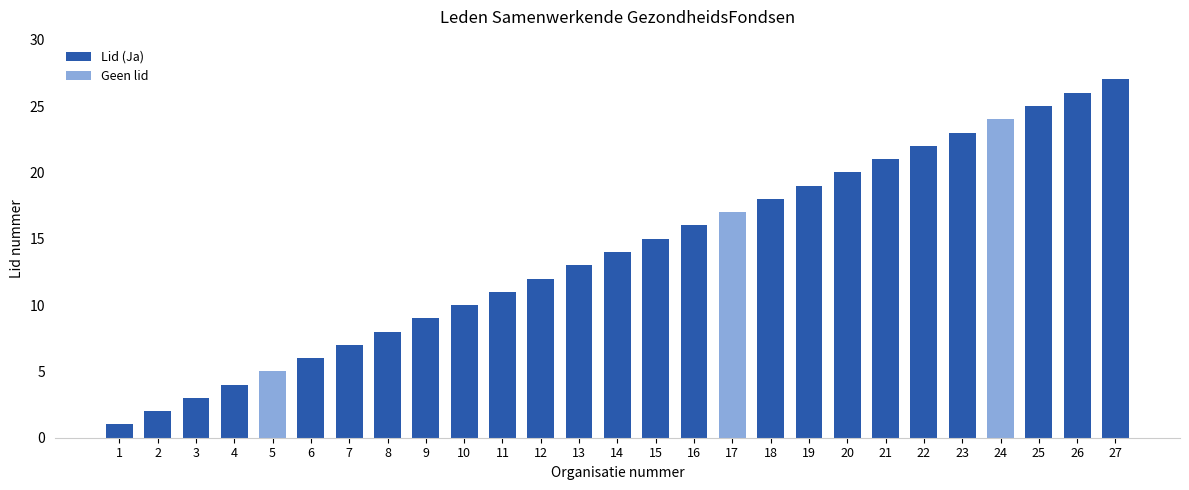

At which label does Lid (Ja) reach its peak?

27